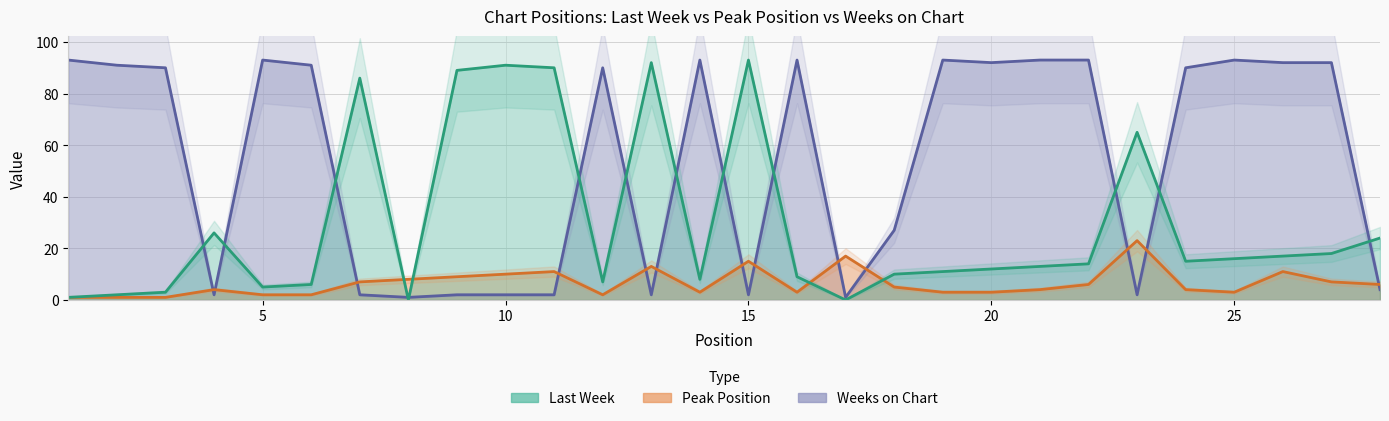

How many data points in Last Week are above 14?

13